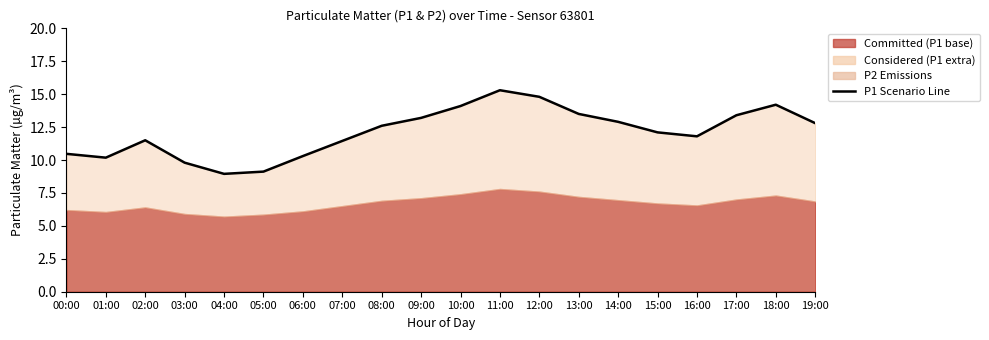

What is the sum of all values?

242.5